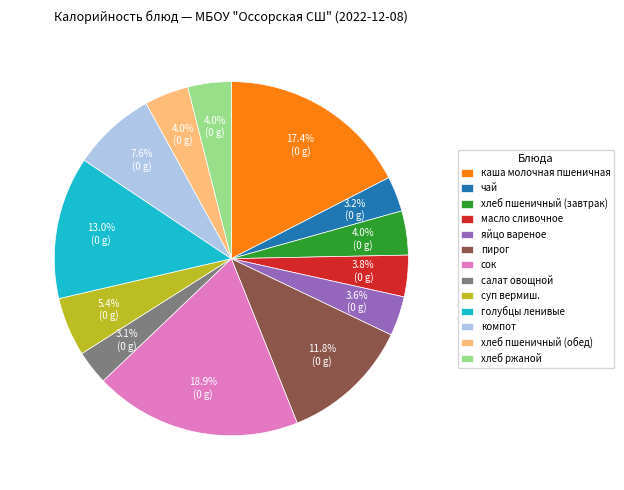

Which category has the biggest portion of the pie?

сок